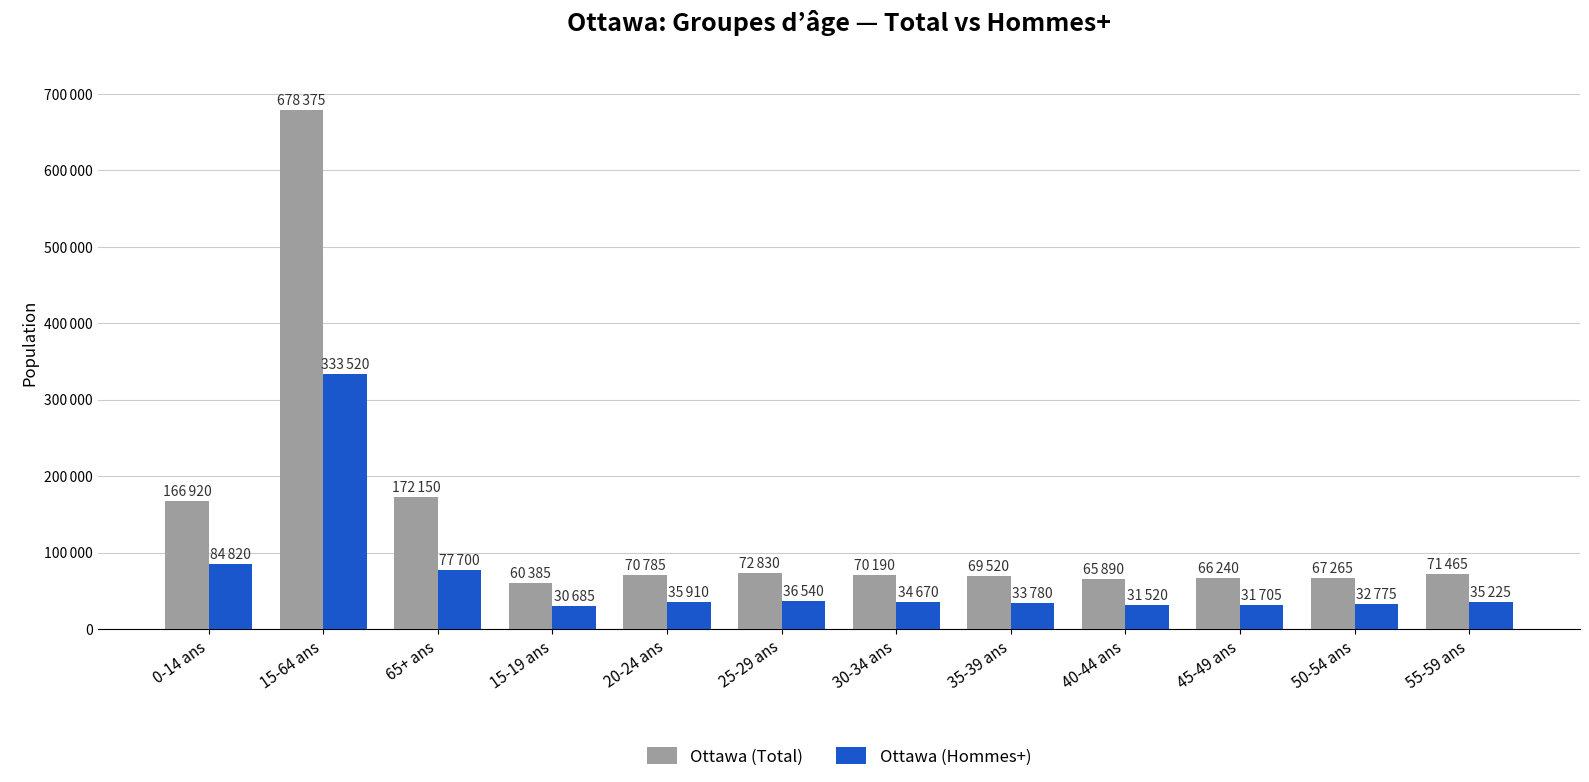

What is the value of the Ottawa (Hommes+) bar at the 8th from the left?

33780